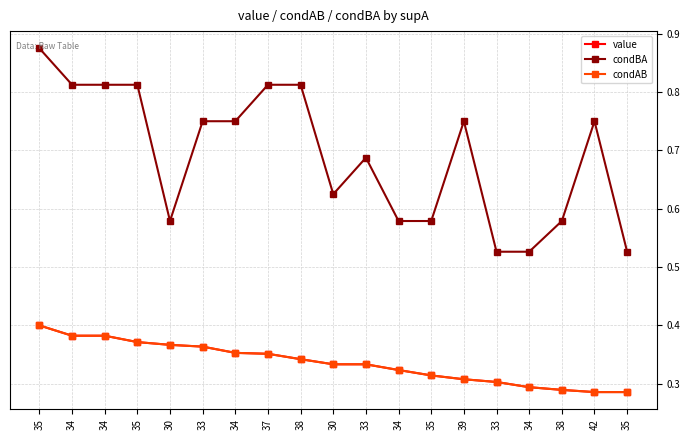

How many lines are shown in the chart?

3